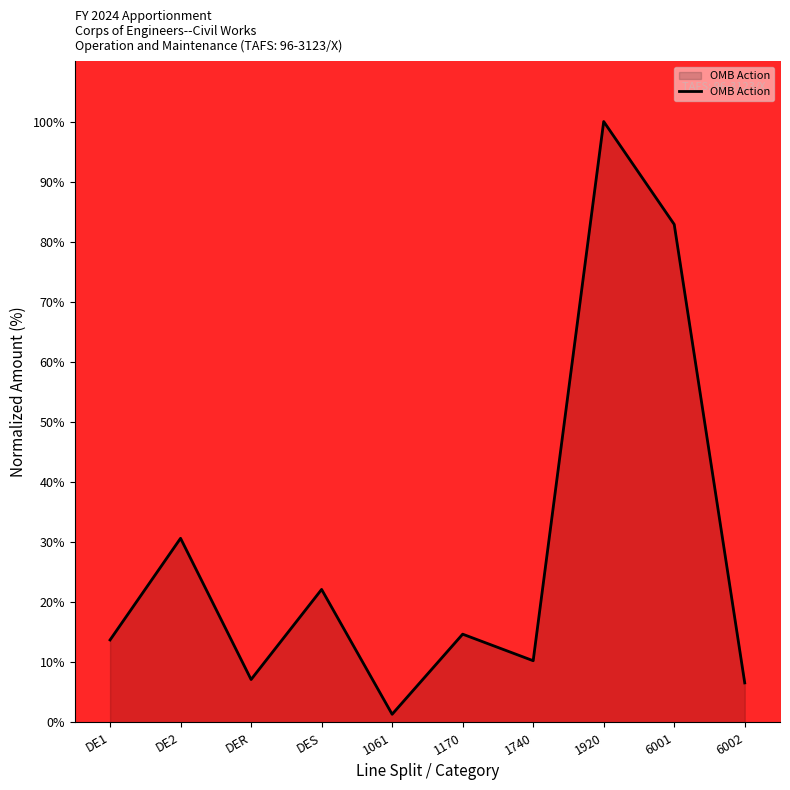

Reading right to left, extract all data points from this chart.

6002=6.6	6001=82.9	1920=100.0	1740=10.3	1170=14.7	1061=1.4	DES=22.1	DER=7.1	DE2=30.6	DE1=13.7